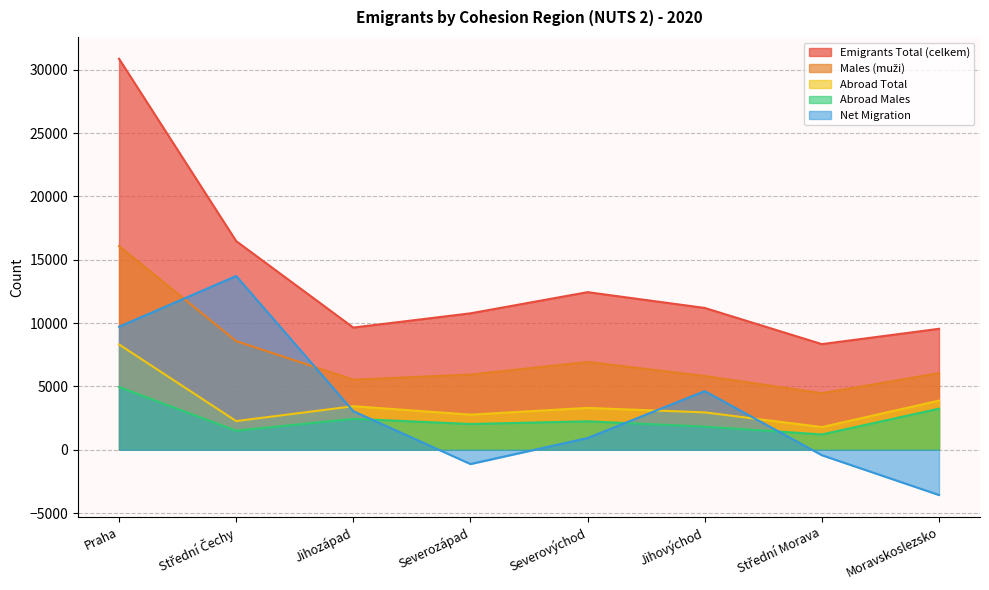

Reading left to right, what are all the values shown in this chart?

Emigrants Total (celkem): 30867	16474	9649	10772	12444	11198	8342	9551
Males (muži): 16082	8579	5534	5937	6933	5826	4466	6047
Abroad Total: 8317	2267	3440	2775	3306	2955	1793	3881
Abroad Males: 4957	1508	2444	2037	2248	1833	1211	3246
Net Migration: 9715	13721	3048	-1124	928	4634	-427	-3568